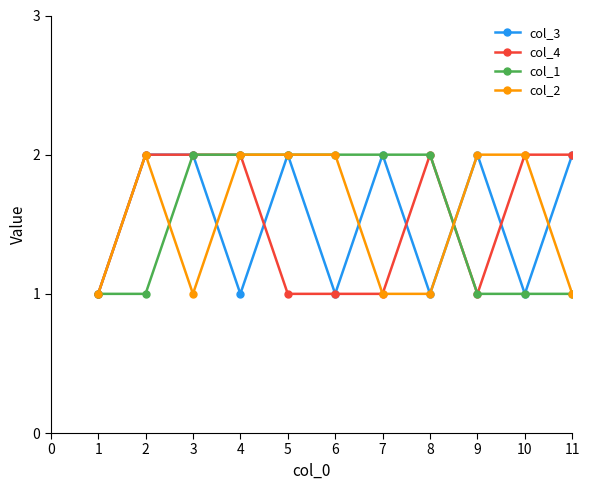

What is the average value of the col_2 series?

2